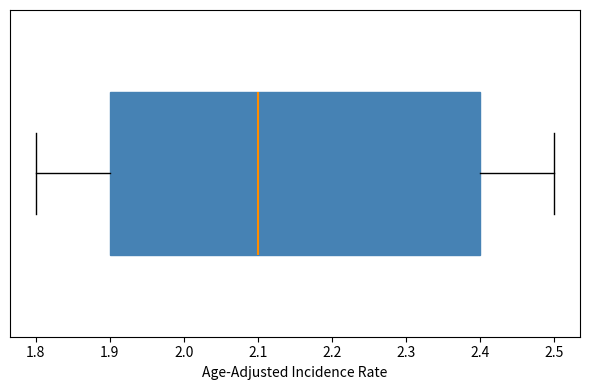

Transcribe this box plot: give where the median line is, the range the box spans, and where the two whiskers end, as read against the x-axis. The values are not printed on the chart, so give them approximately, as read against the axis.

median 2.1, box 1.9 to 2.4, whiskers 1.8 to 2.5